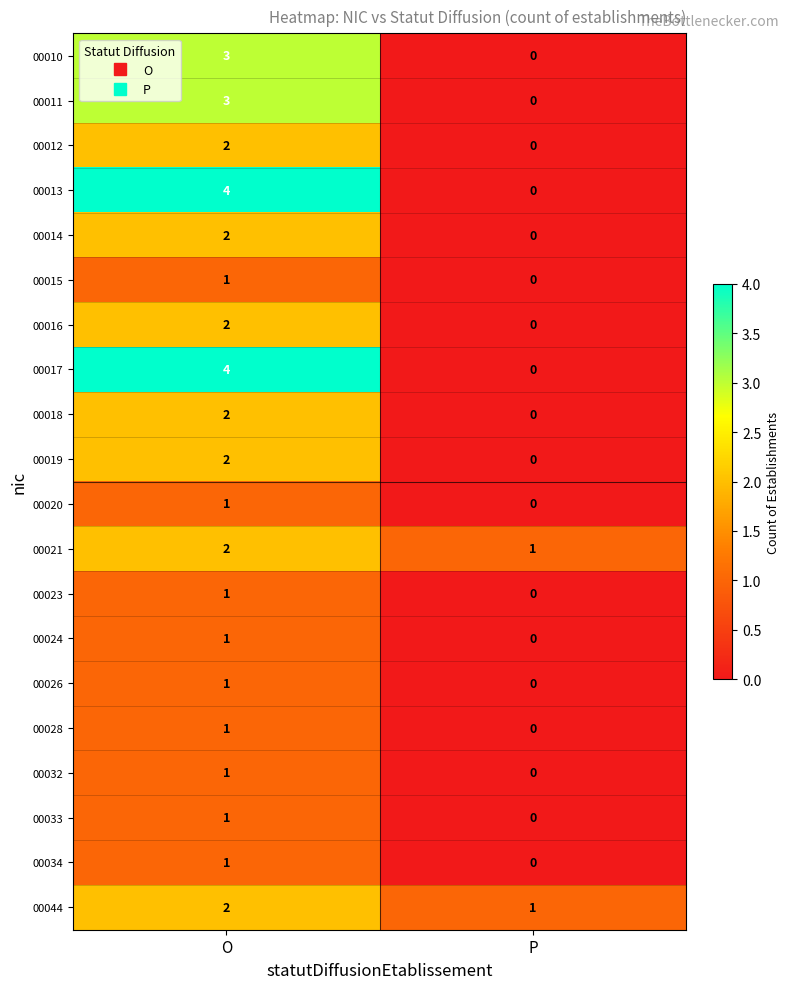

What is the difference between the 00013 values at O and P?

4